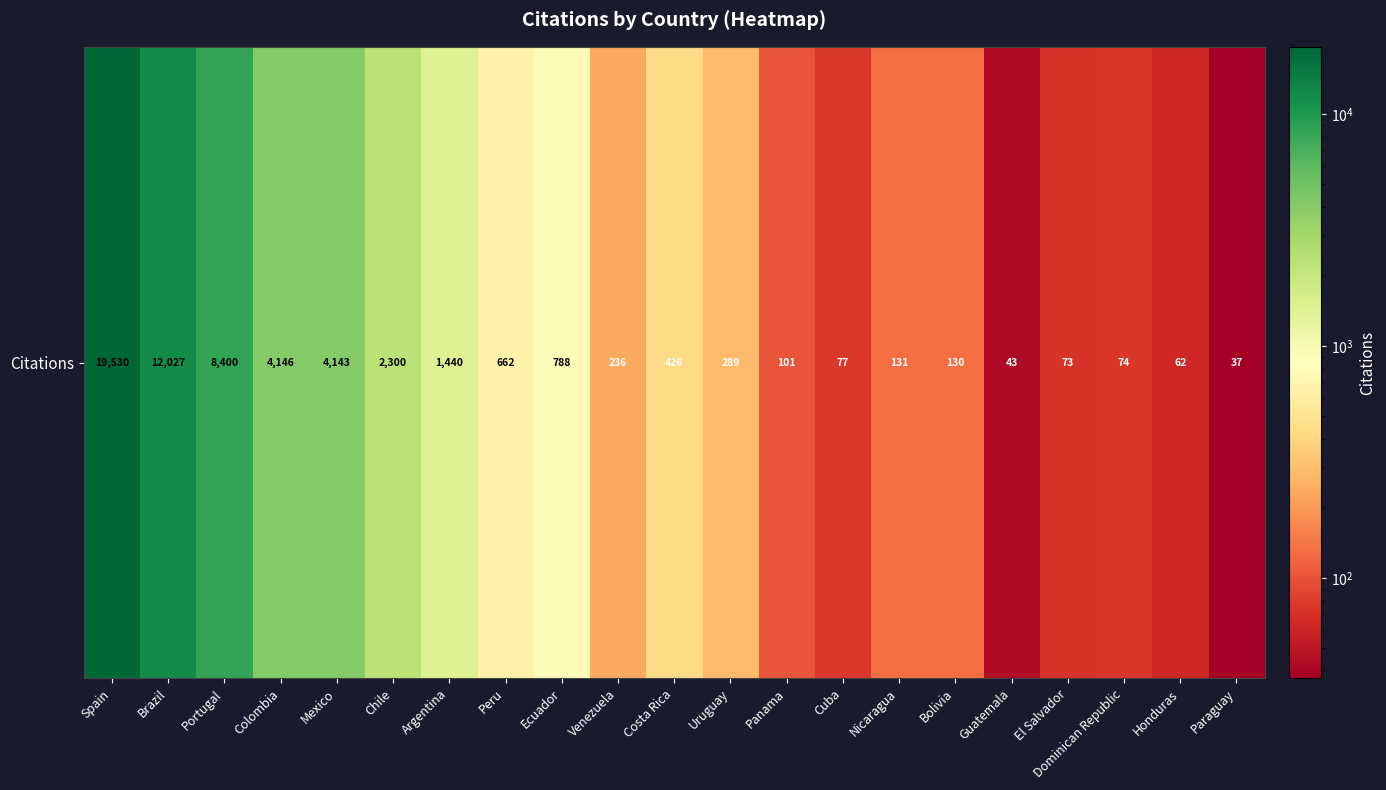

Reading left to right, extract all data points from this chart.

Spain=19530	Brazil=12027	Portugal=8400	Colombia=4146	Mexico=4143	Chile=2300	Argentina=1440	Peru=662	Ecuador=788	Venezuela=236	Costa Rica=426	Uruguay=289	Panama=101	Cuba=77	Nicaragua=131	Bolivia=130	Guatemala=43	El Salvador=73	Dominican Republic=74	Honduras=62	Paraguay=37